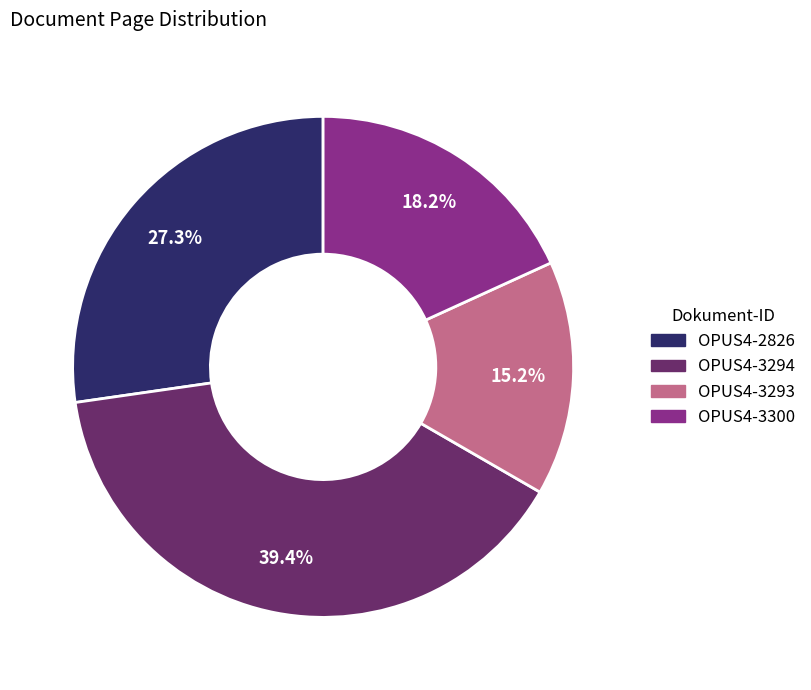

What is the total percentage of OPUS4-2826 and OPUS4-3300?

45.5%